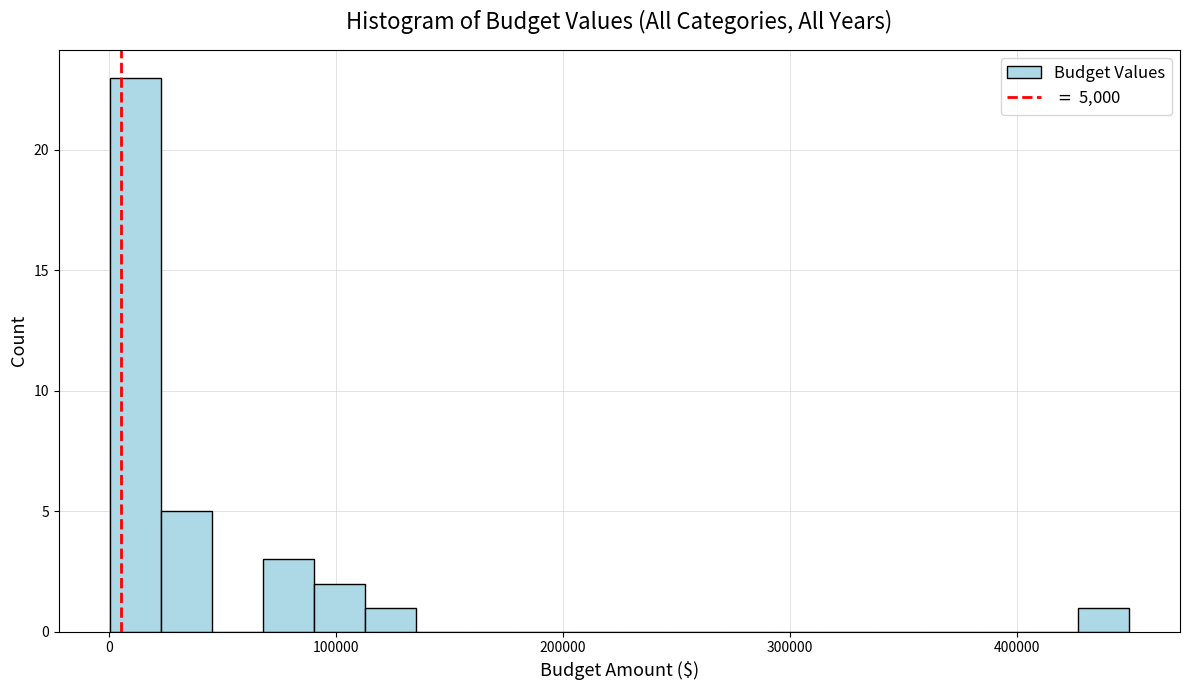

Around what value on the x-axis is the tallest bar? Give the approximate position of its centre, as read against the axis.

10000